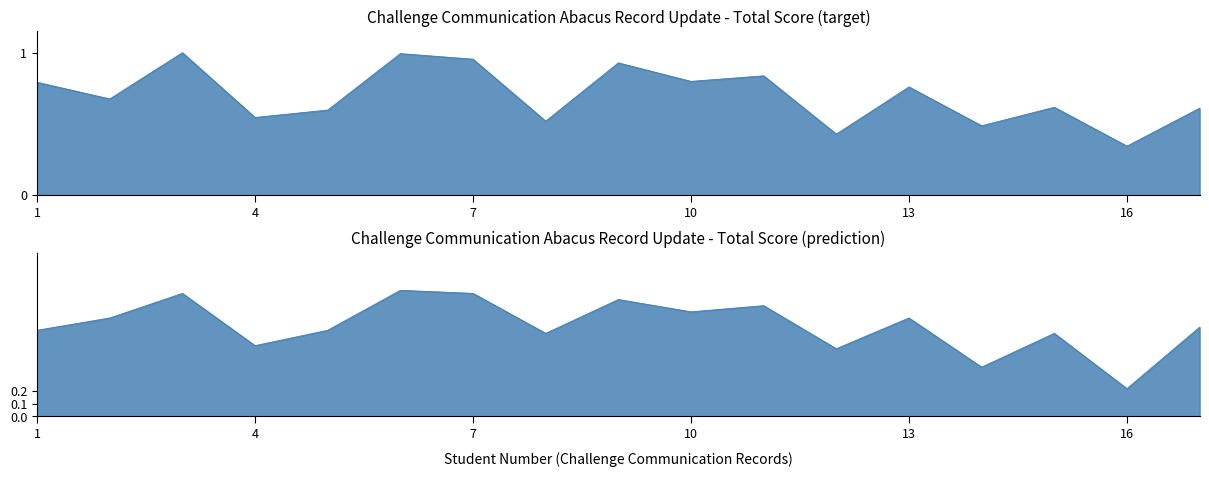

True or false: prediction has more than 0 points higher than both neighbors.

True